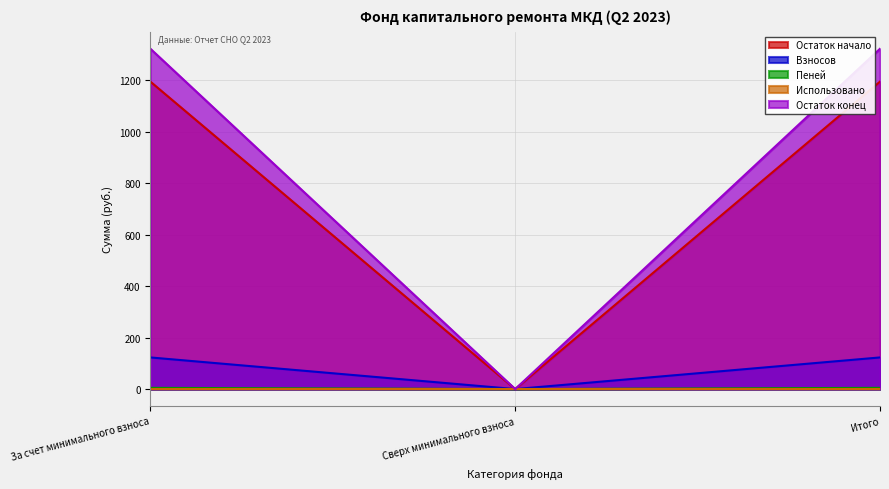

Which series has the largest range (max minus min)?

Остаток конец